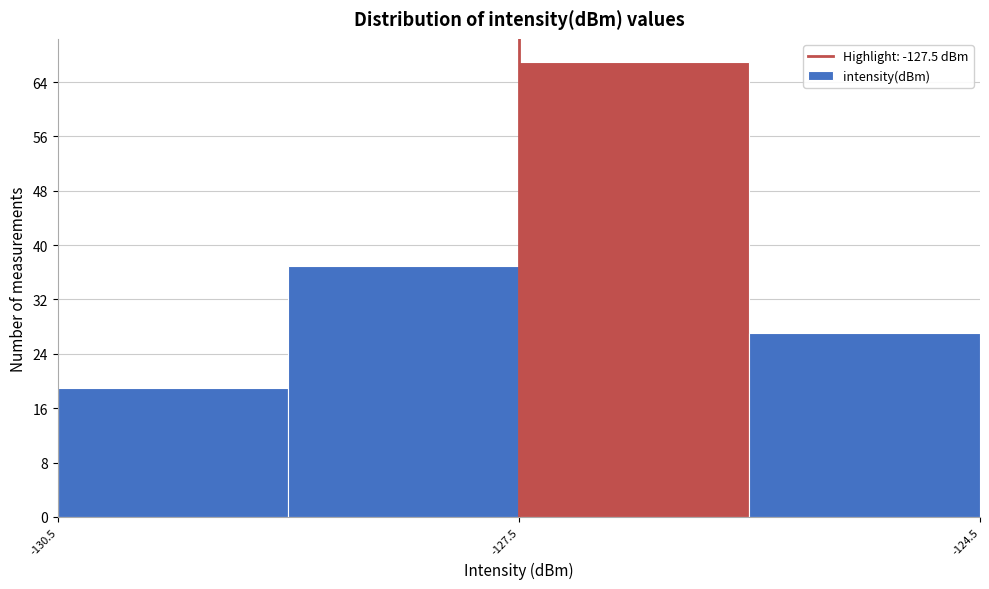

Around what value on the x-axis is the tallest bar? Give the approximate position of its centre, as read against the axis.

-126.5